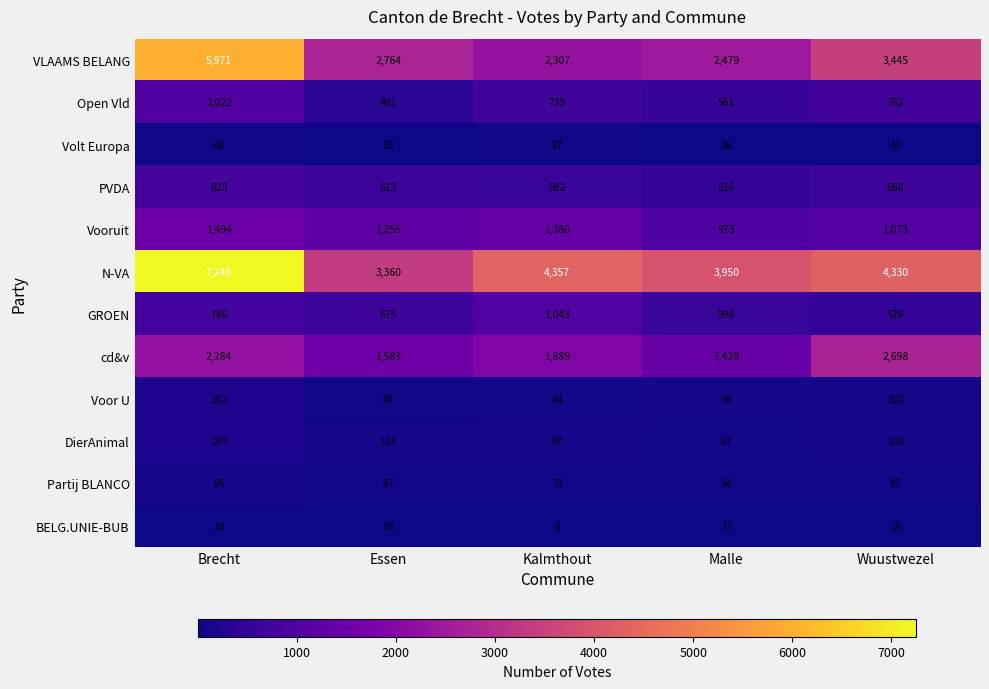

What is the sum of the BELG.UNIE-BUB values at Essen and Malle?

33